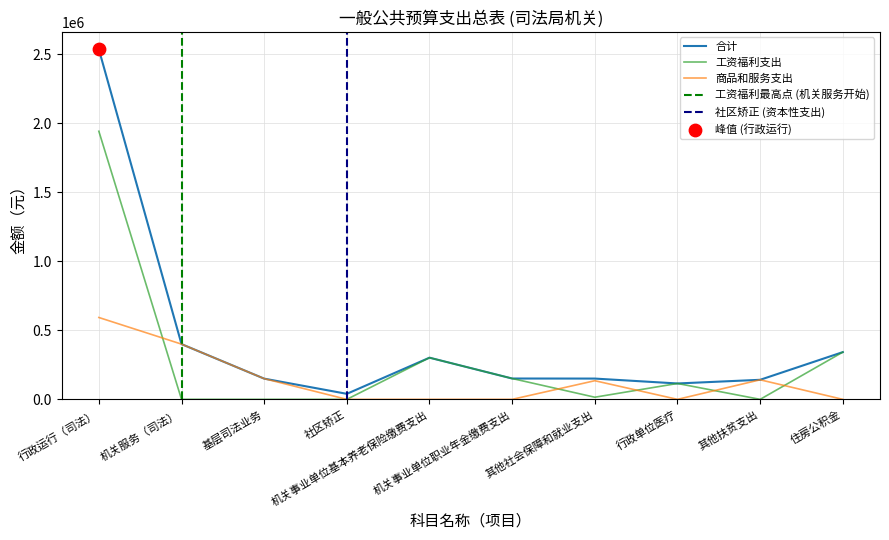

Which series has the largest total across all categories?

合计